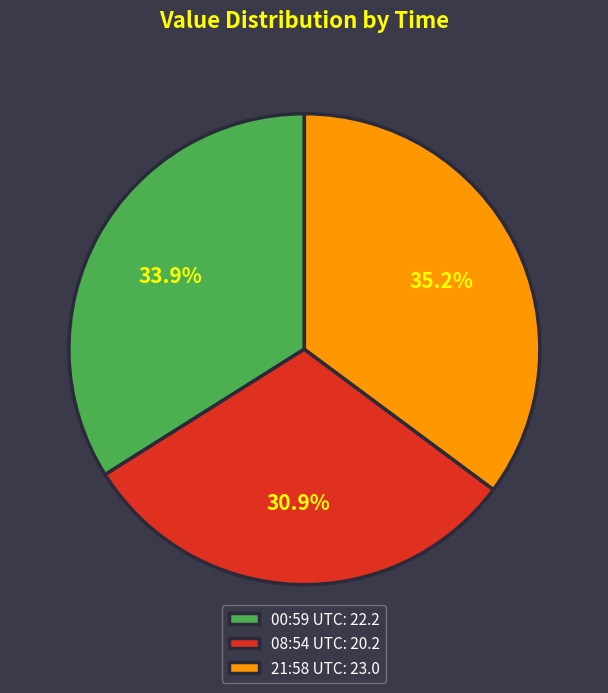

Count the number of slices in the pie.

3